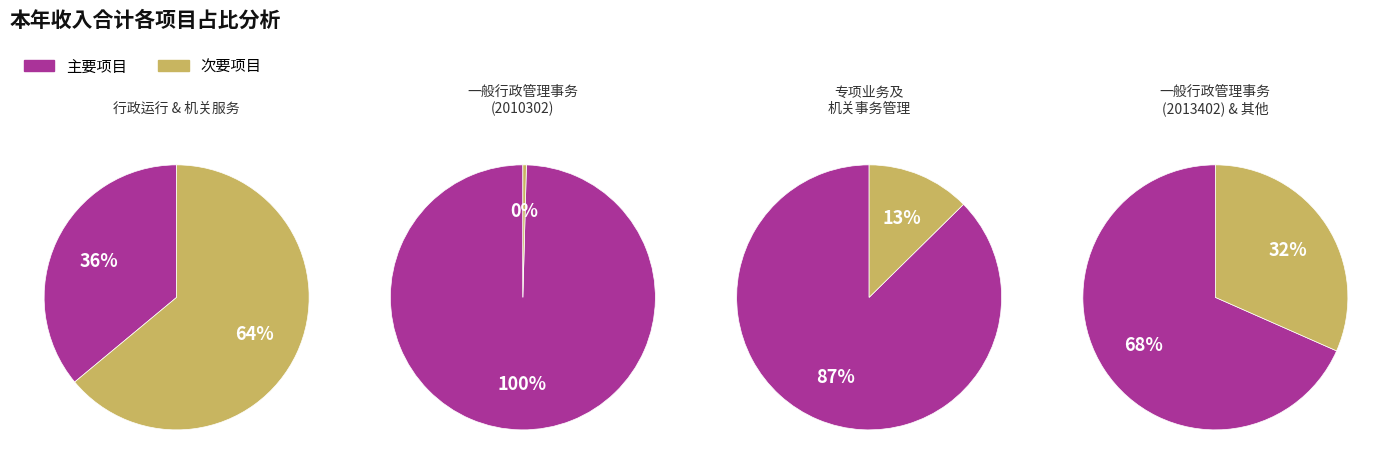

Count the number of slices in the pie.

8